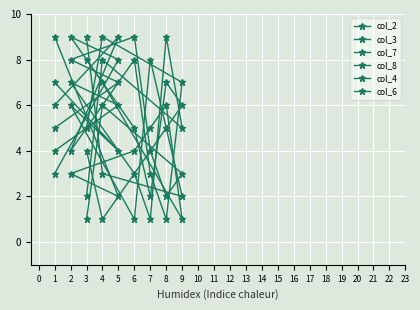

What is the greatest value displayed?

9